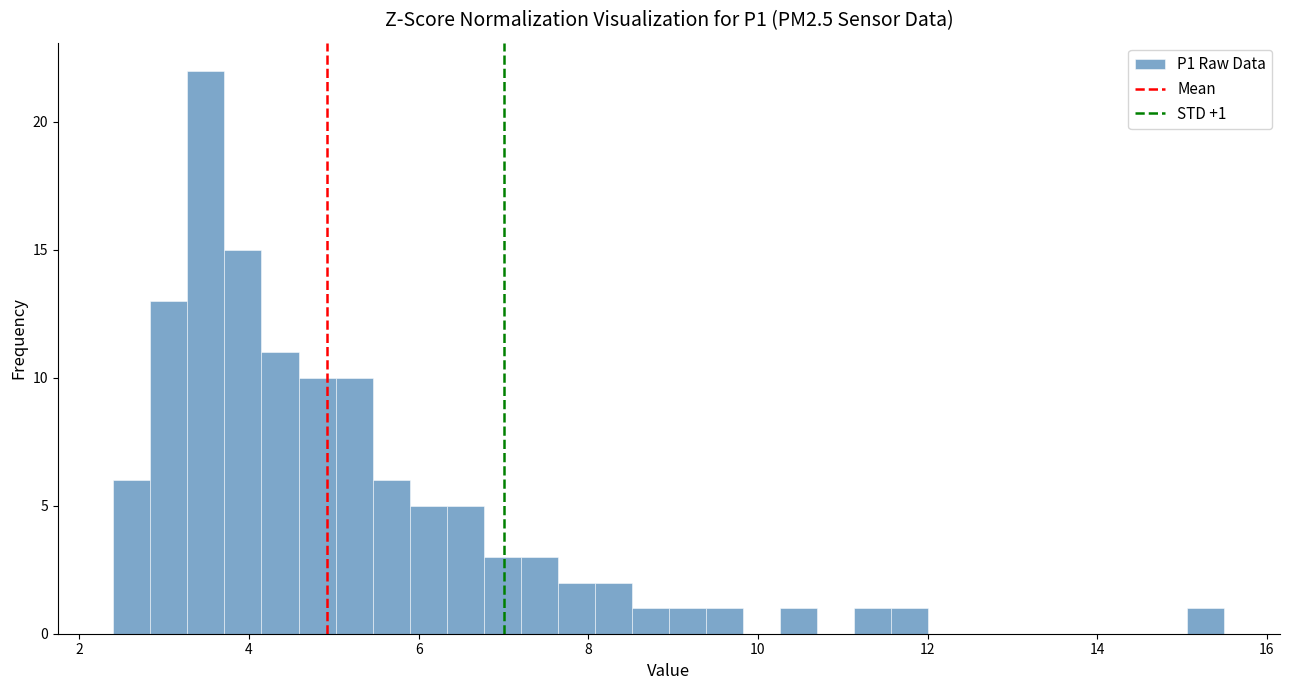

Read against the x-axis, roughly where is the centre of the tallest bar?

3.4